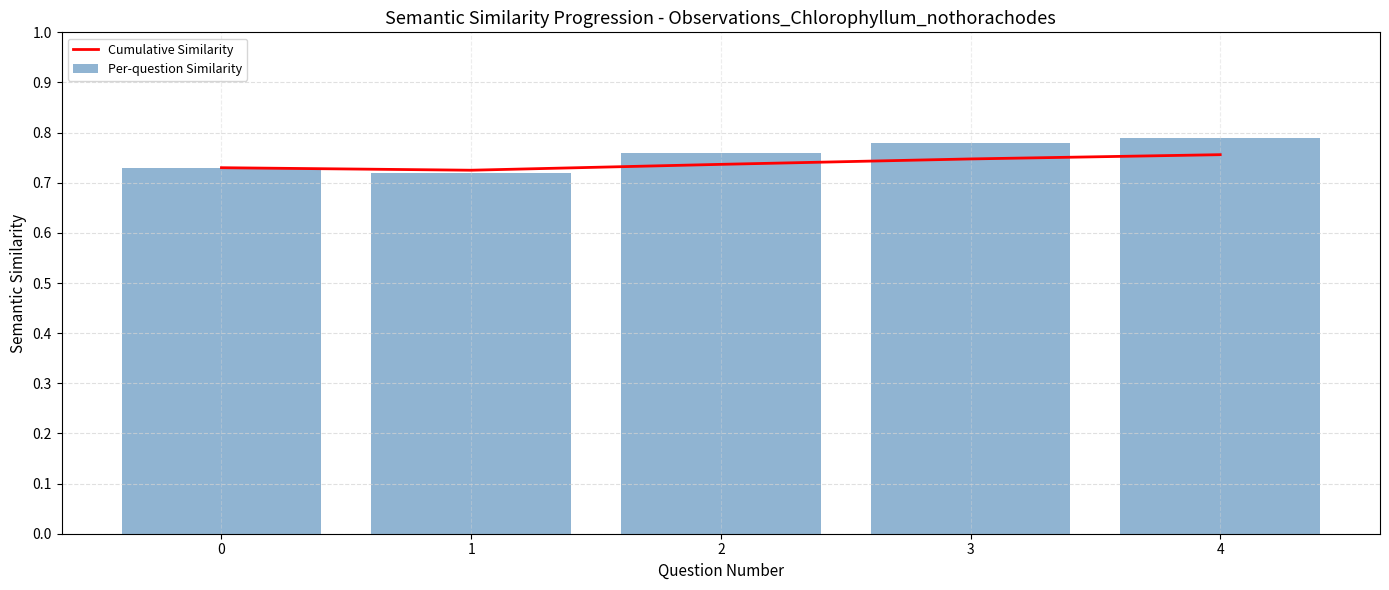

Where is Cumulative Similarity nearest to the value 0?

1